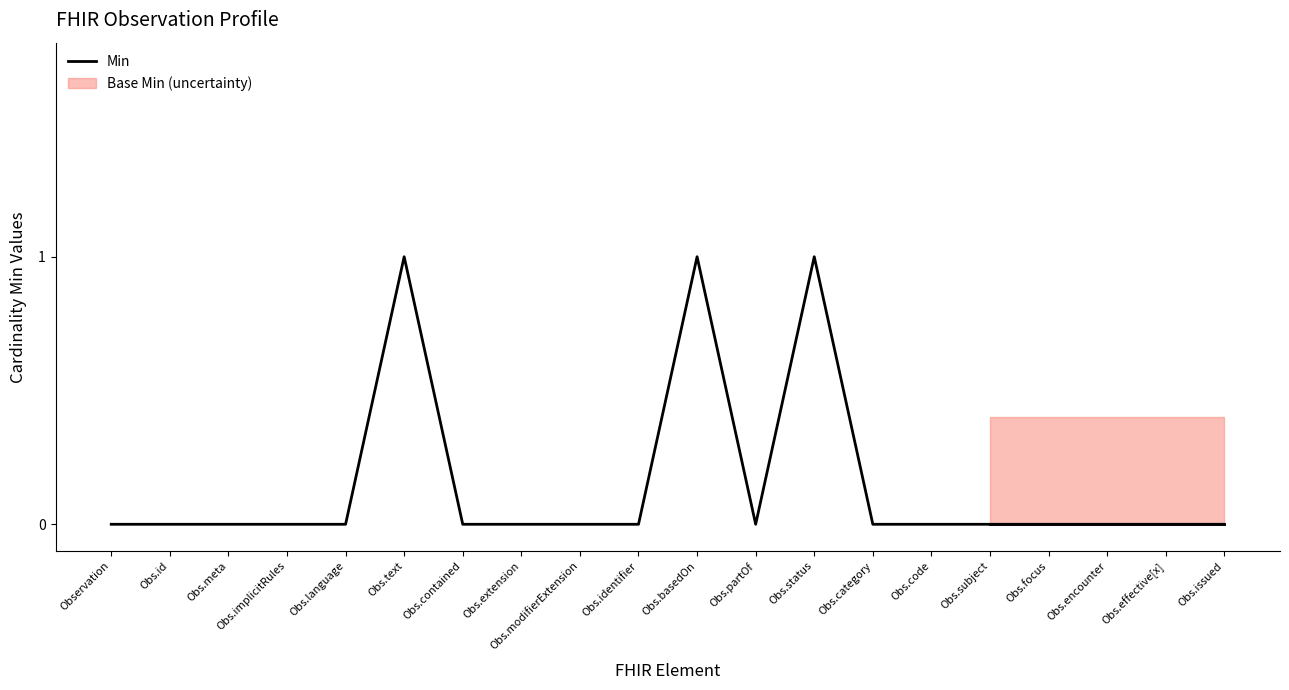

At which category does the chart reach its minimum across all series?

Observation